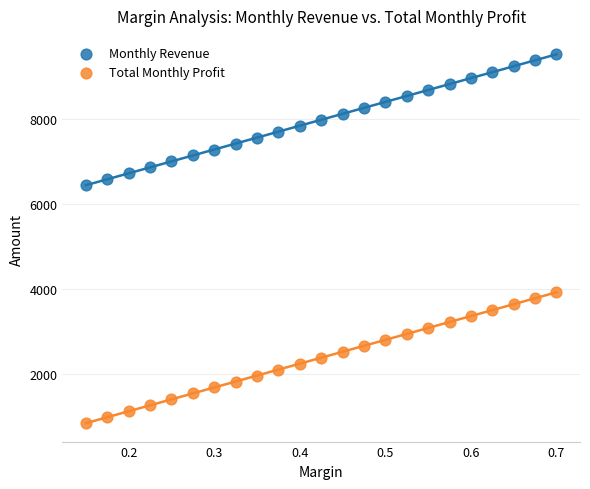

Across all data points, what is the range of Y values (max minus min)?

8680